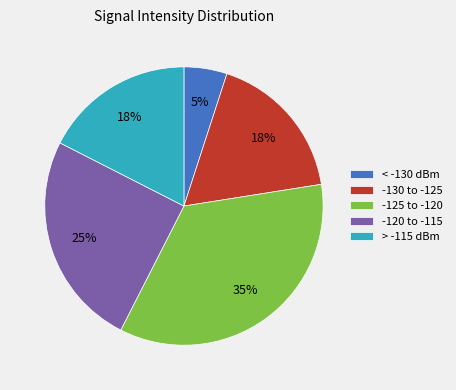

The -125 to -120 slice represents 45% of the pie. True or false?

False